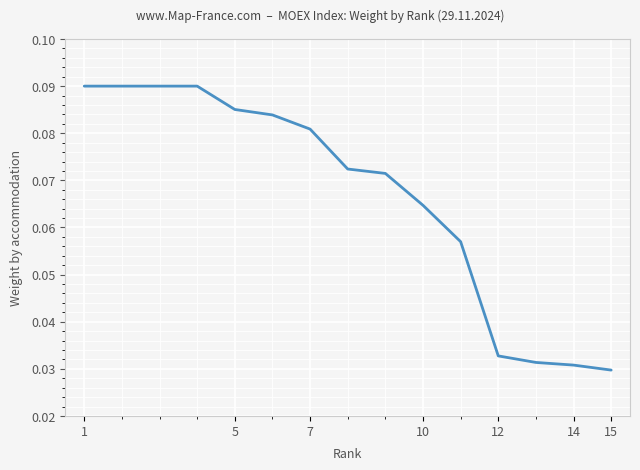

What is the maximum value shown in the chart?

0.1